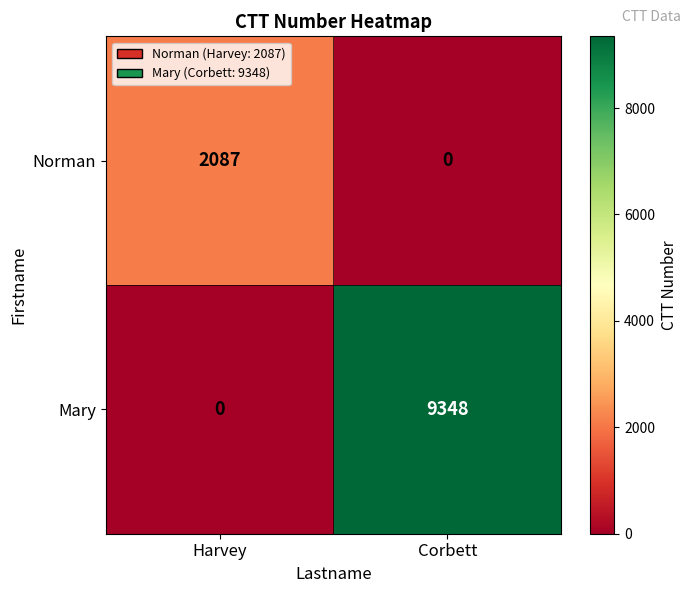

Is it true that Mary equals 4329 at Harvey?

False